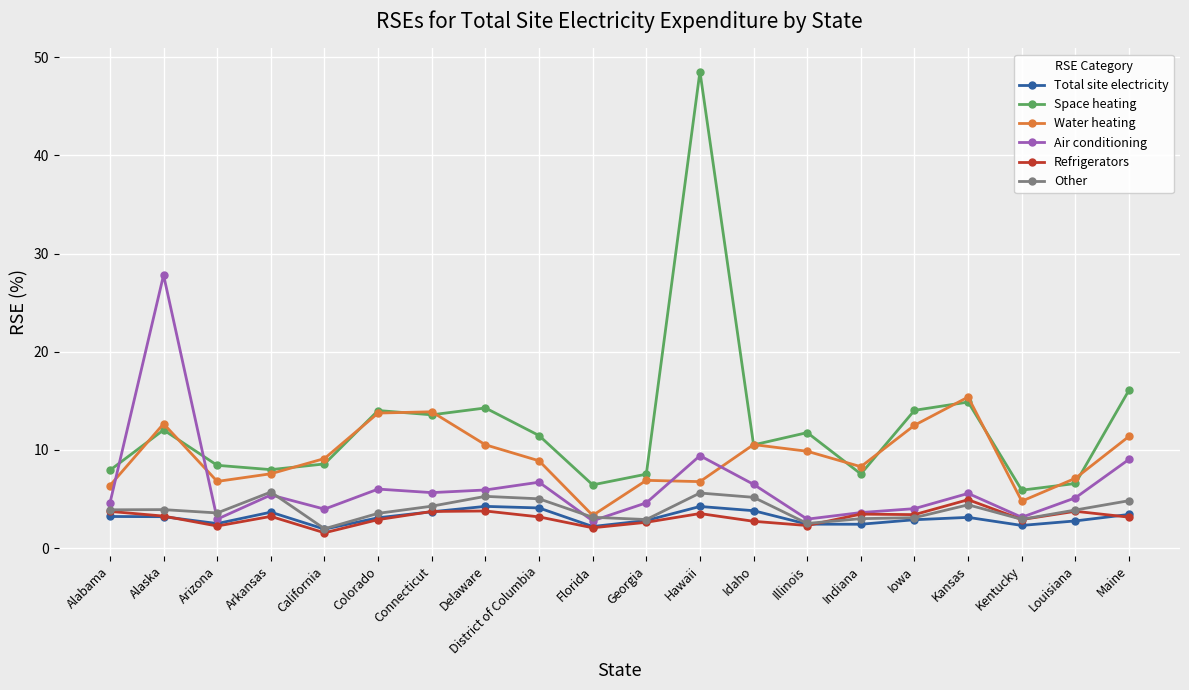

True or false: Air conditioning and Total site electricity intersect in this chart.

False